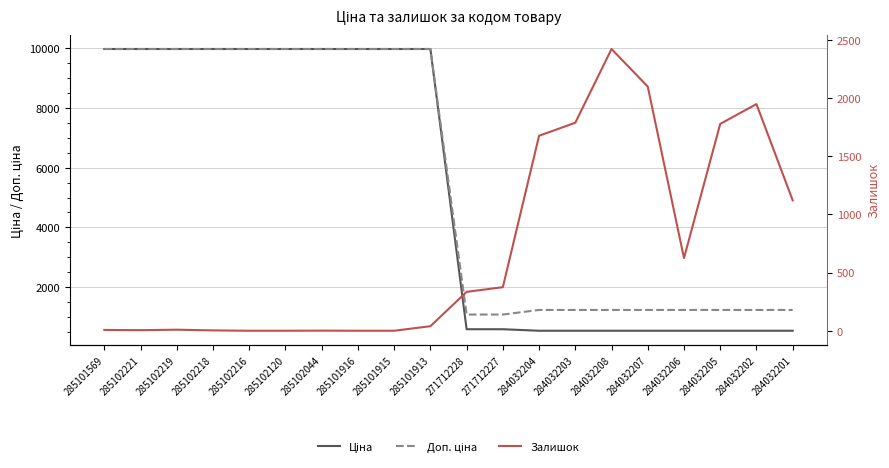

How many values in the Ціна series are below 9974?

10